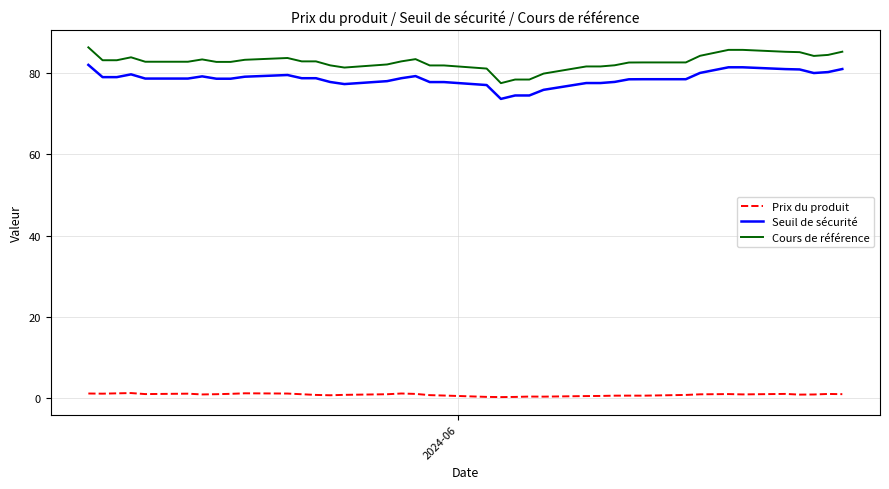

What is the sum of all Cours de référence values?

3227.5